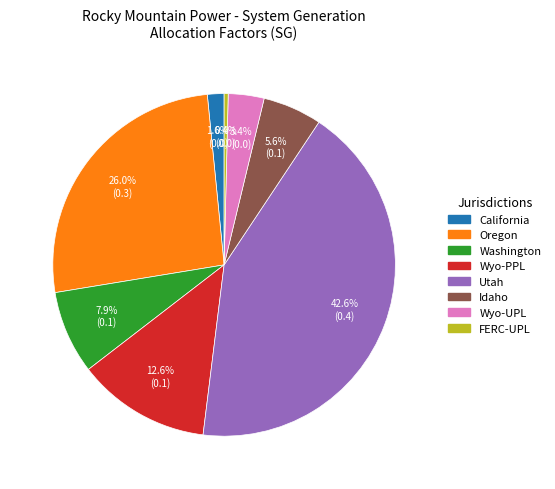

Does any single category account for the majority?

No